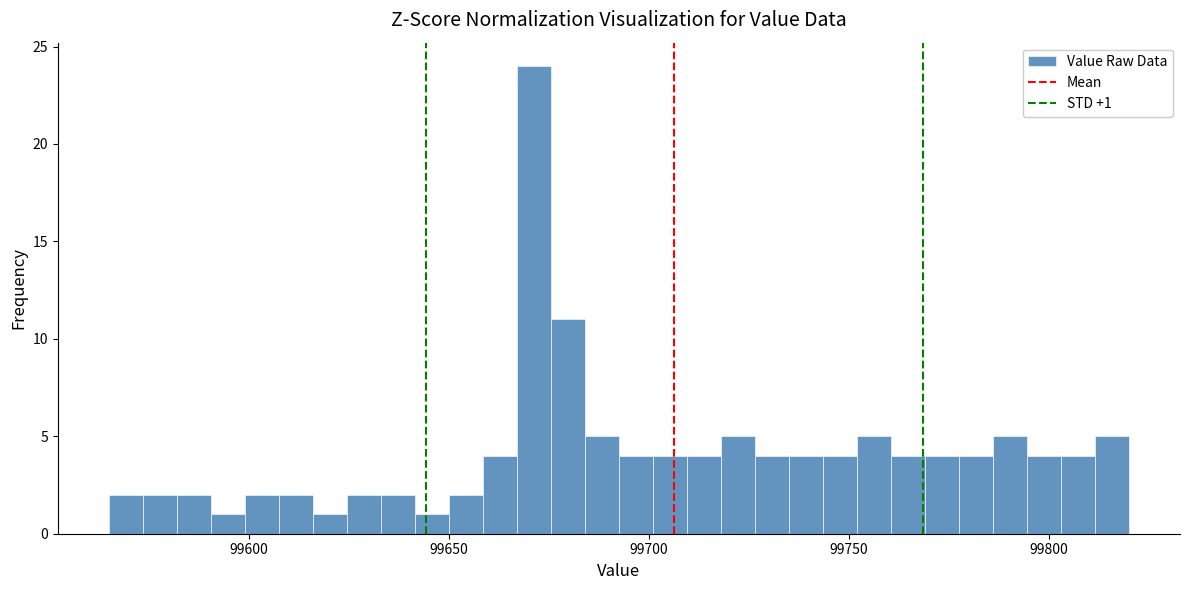

Read against the x-axis, roughly where is the centre of the tallest bar?

99670